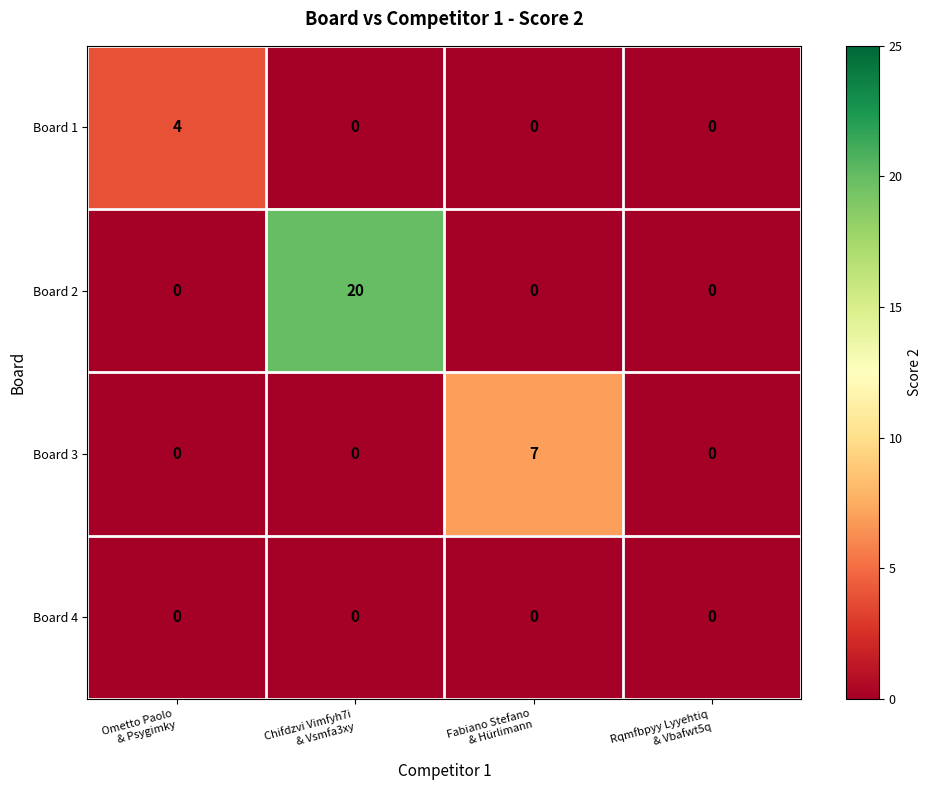

Which series has the widest spread of values?

Board 2